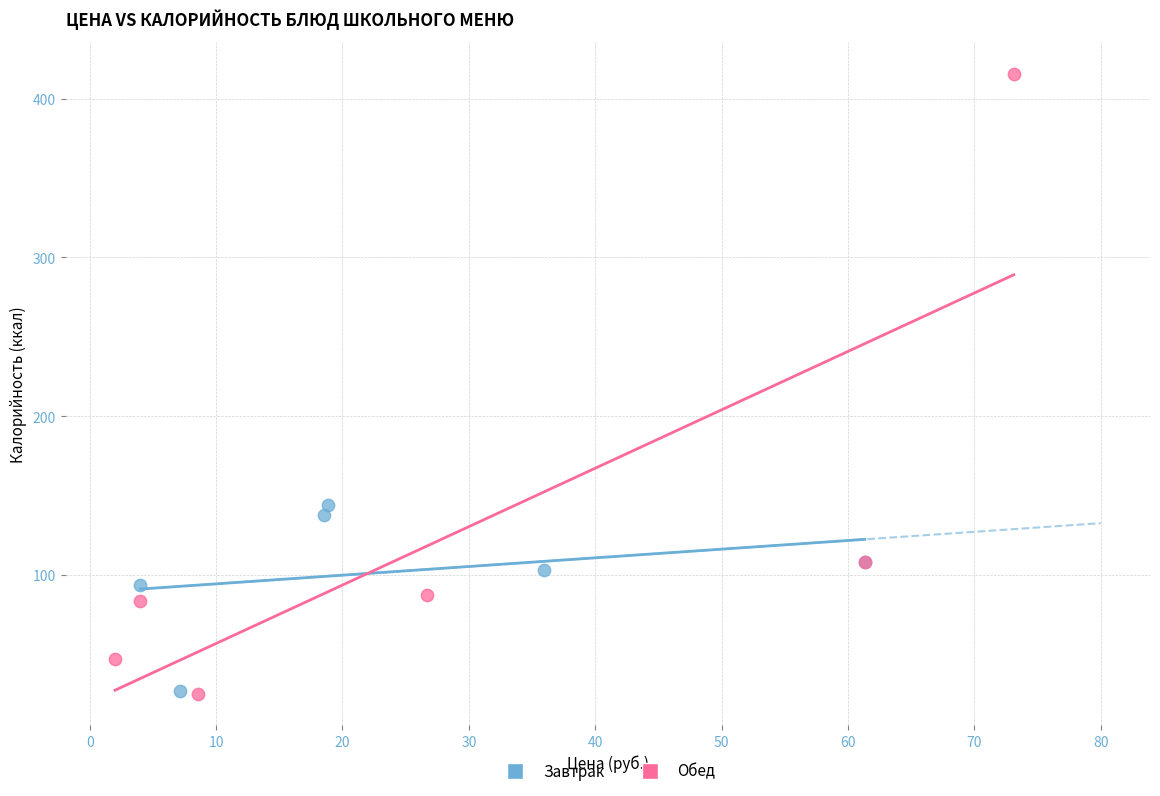

Which series contains the highest Y value?

Обед